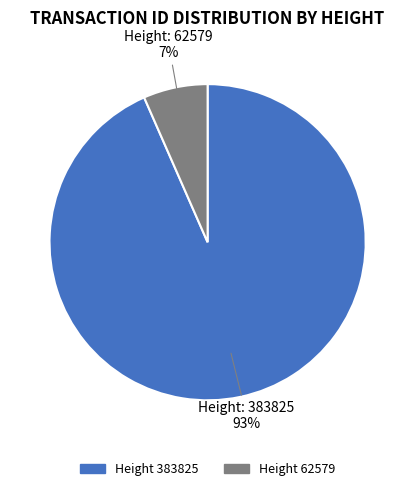

To the nearest percent, what is the average slice percentage?

50%